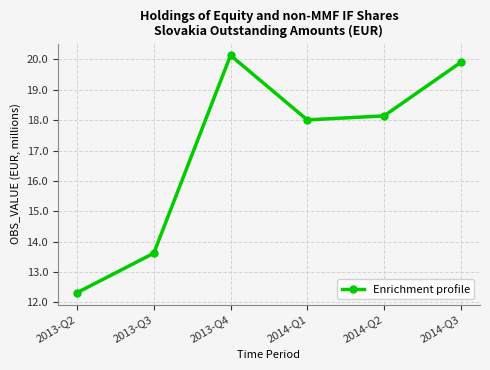

True or false: the data has more than 2 interior local peaks.

False